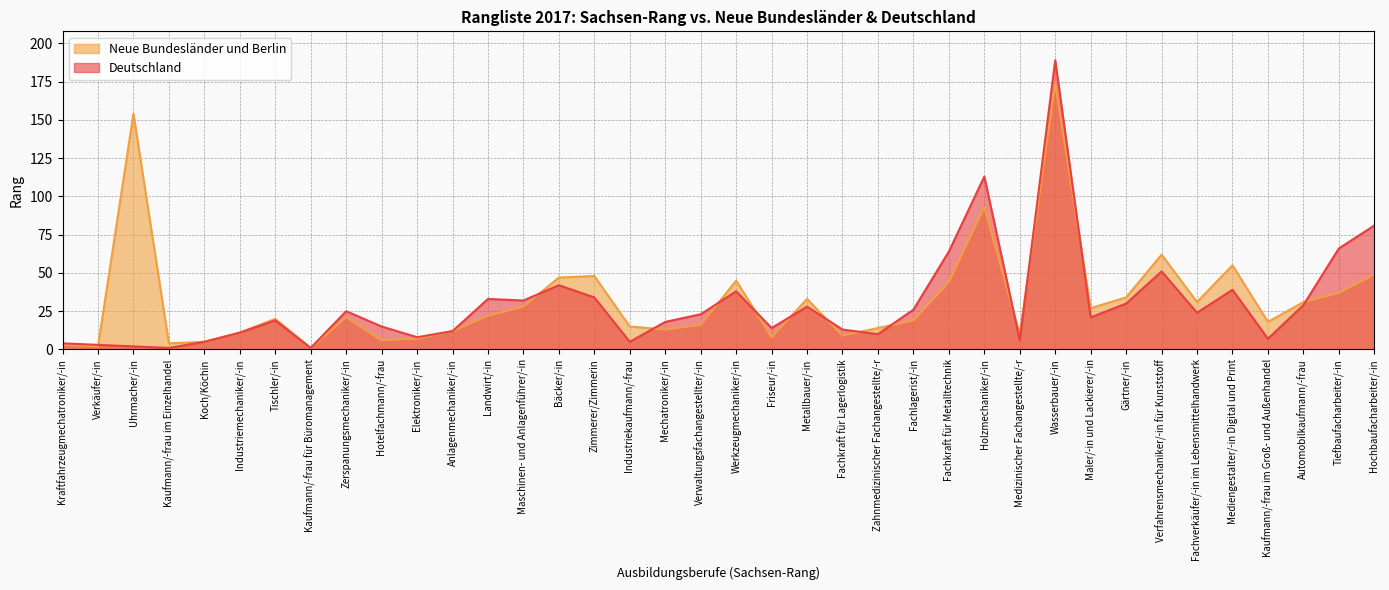

Which series has the largest total across all categories?

Neue Bundesländer und Berlin